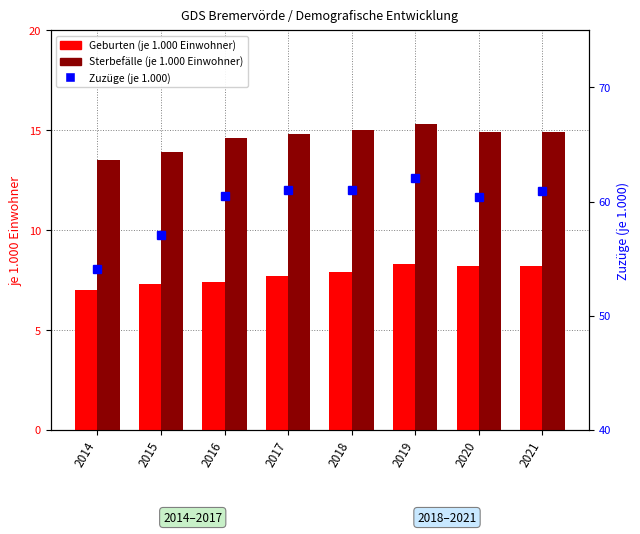

At which category does the chart reach its minimum across all series?

2014